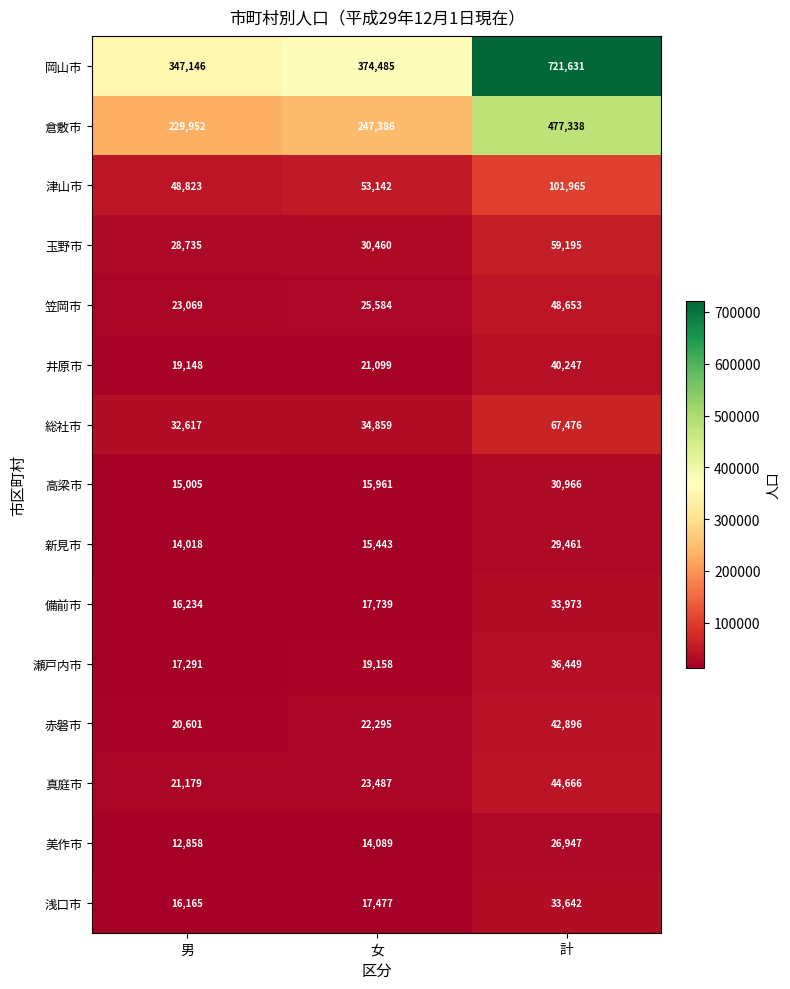

What is the difference between the highest and lowest values at 男?

334288